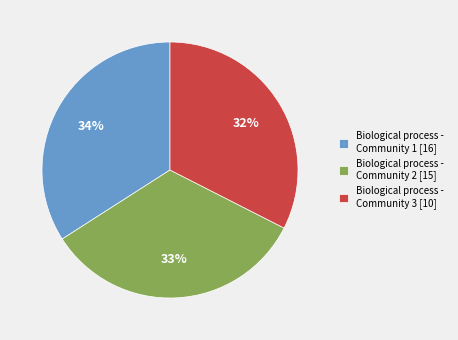

To the nearest percent, what is the combined percentage of Biological process - Community 2 and Biological process - Community 1?

68%